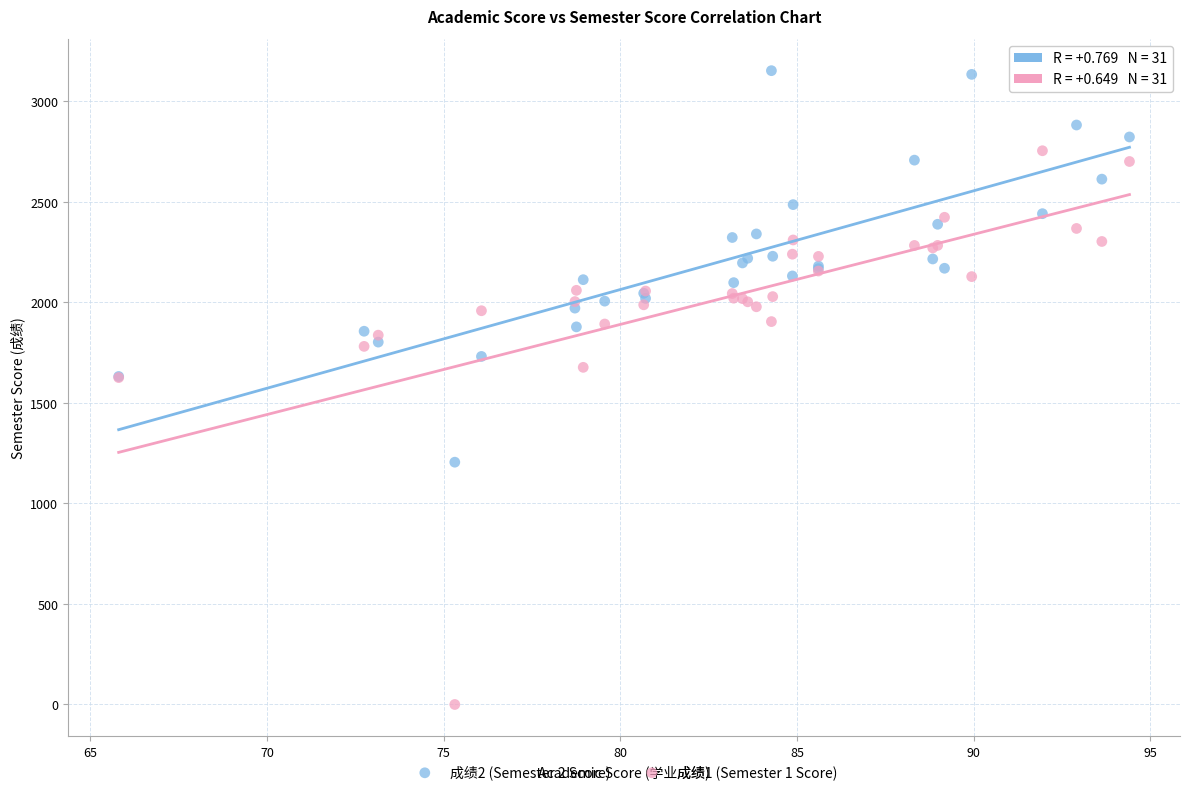

Which series contains the highest Y value?

成绩2 (Semester 2 Score)